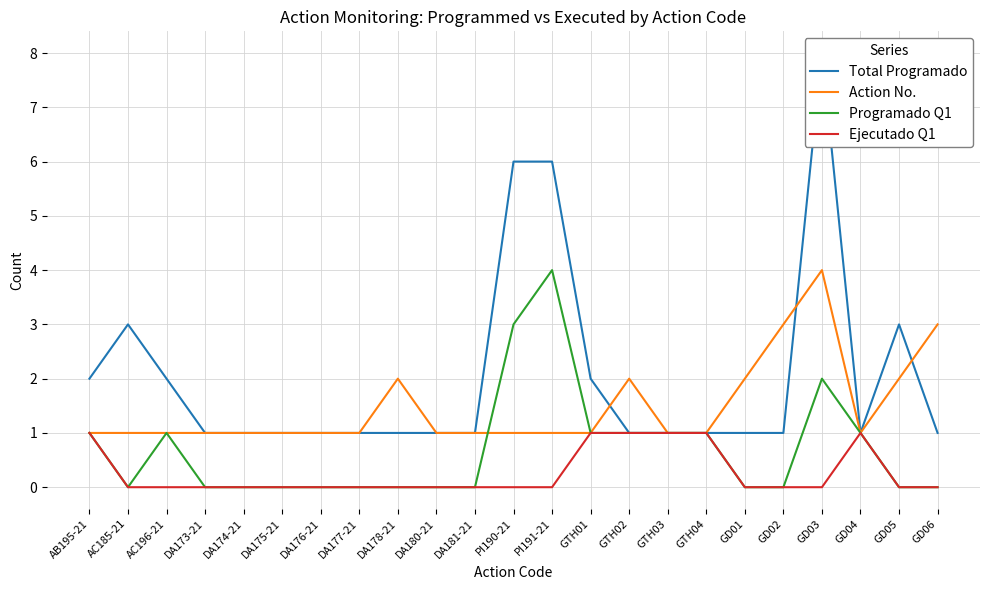

What is the difference between the Ejecutado Q1 values at GD04 and GD02?

1